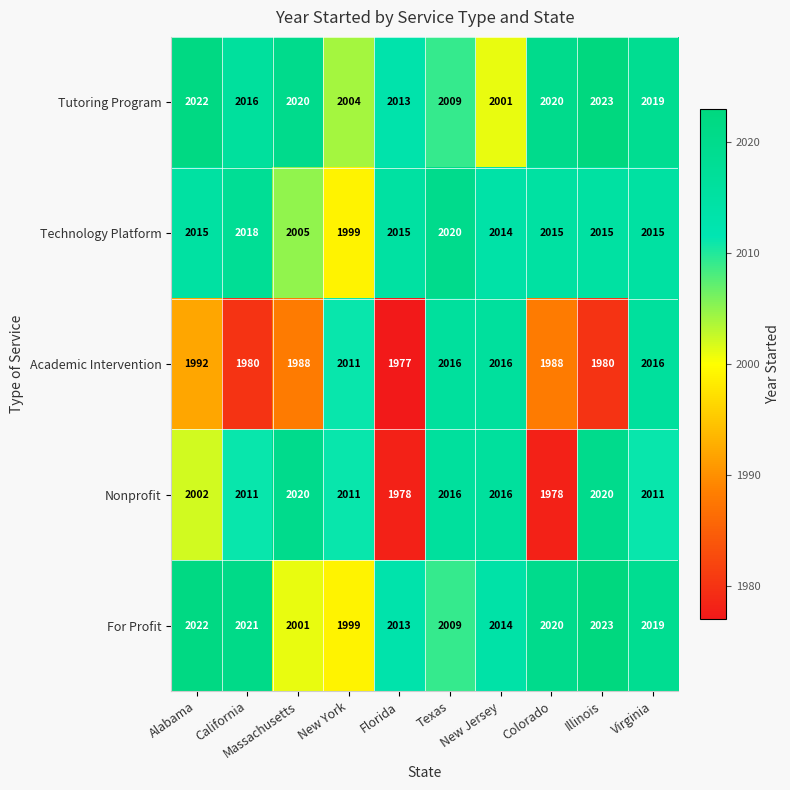

At how many categories does at least one series exceed 1977?

10